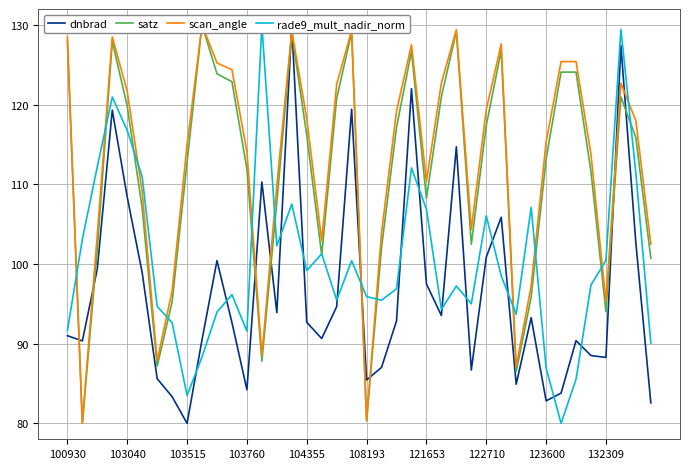

Where is dnbrad nearest to the value 105?

29